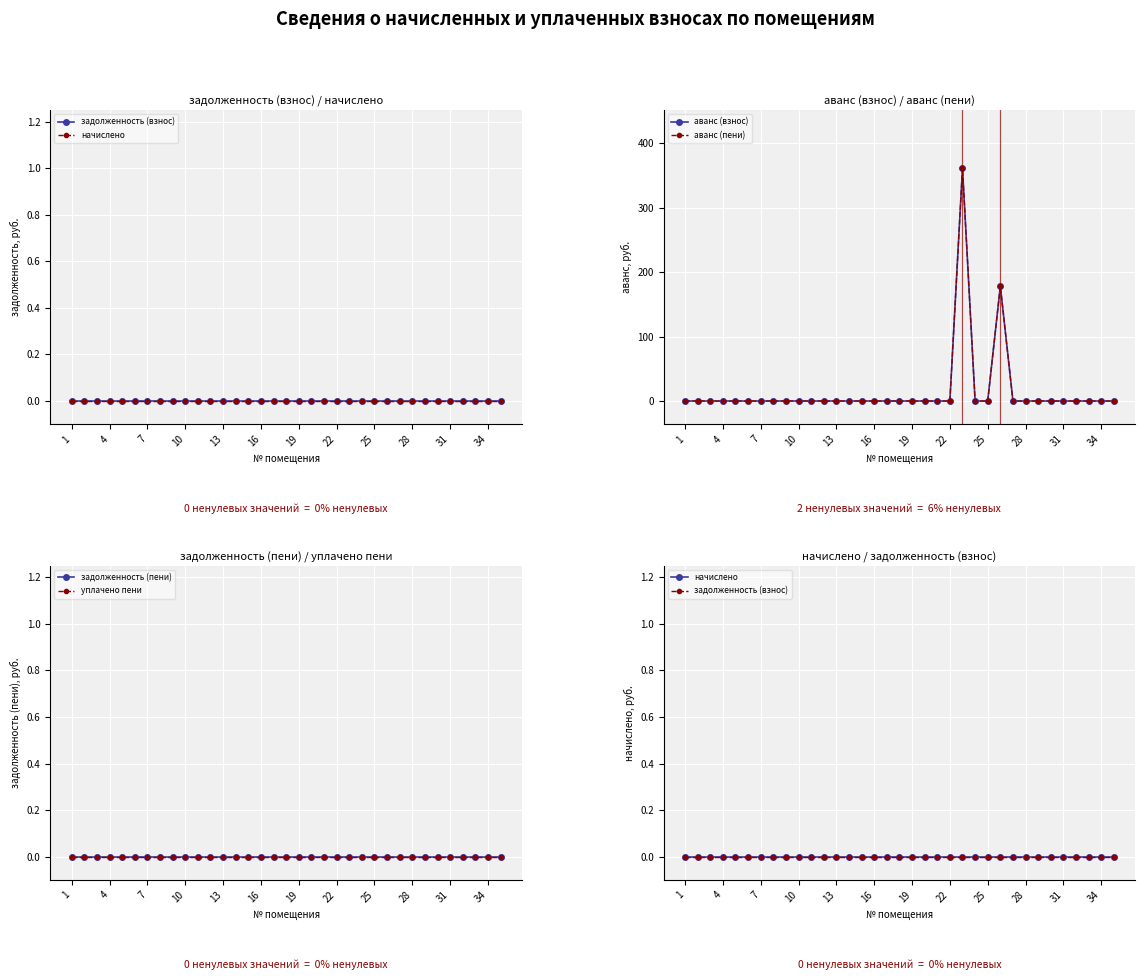

Between 10 and 16, which series saw the biggest shift?

задолженность (взнос)